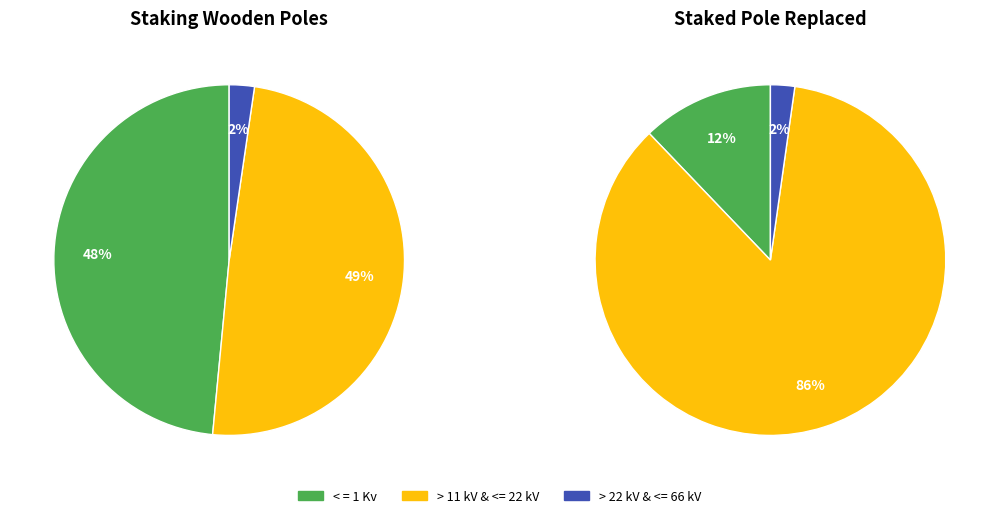

How many slices are in this pie chart?

6